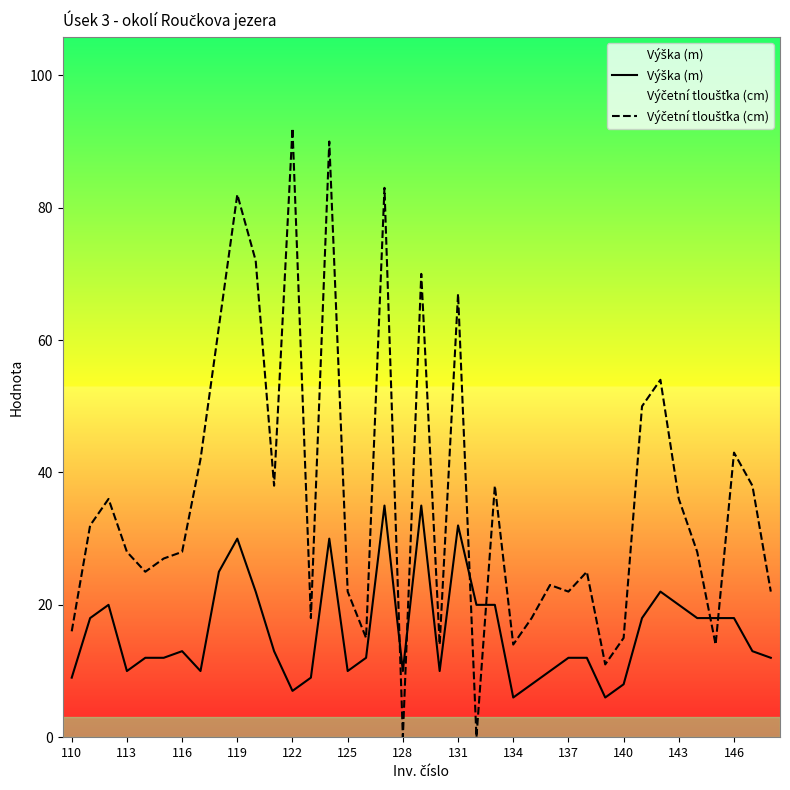

In Výška (m), how many points are higher than both neighbors (excluding endpoints)?

8